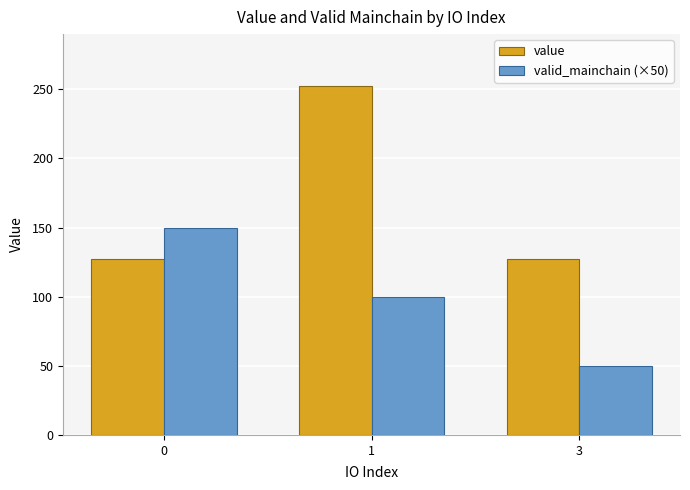

How many values in the valid_mainchain (×50) series are below 100?

1